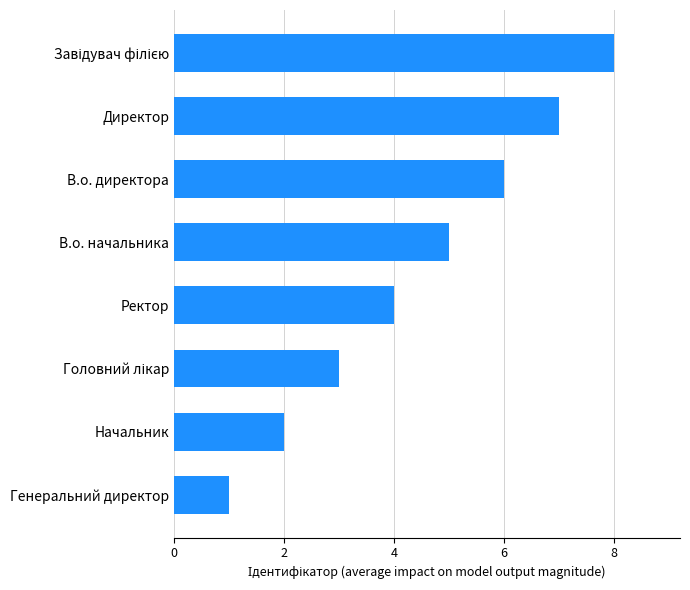

True or false: the data shows 2 at Начальник.

True